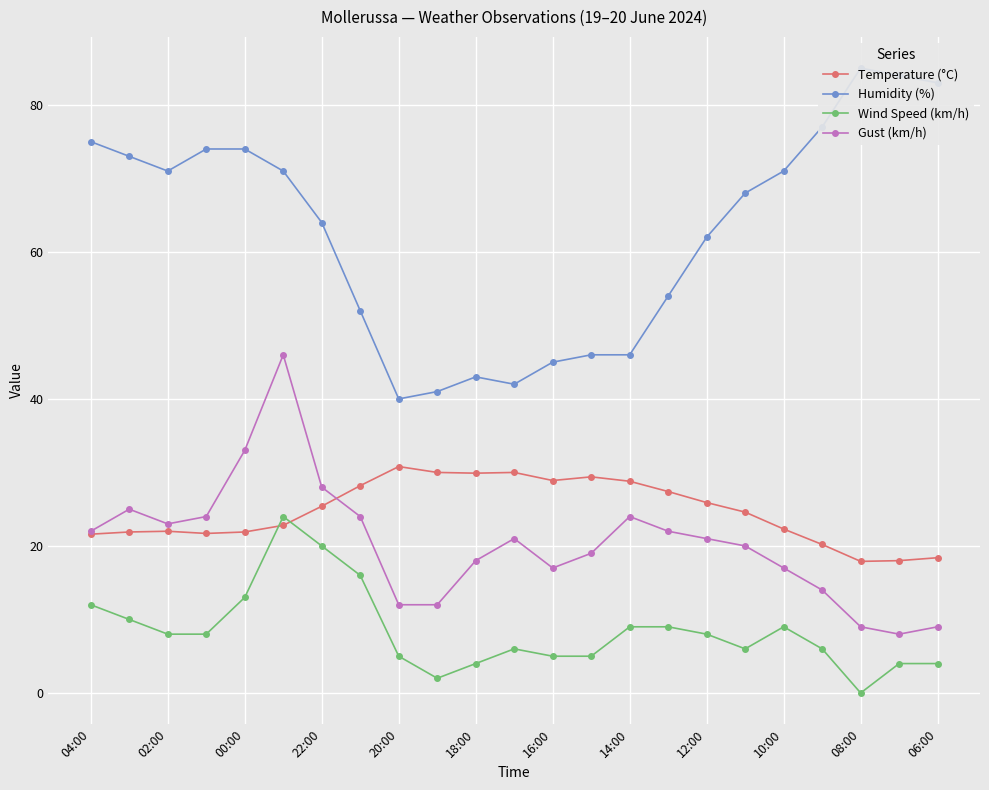

What is the value of the Temperature (°C) point at the 20th from the left?

20.2